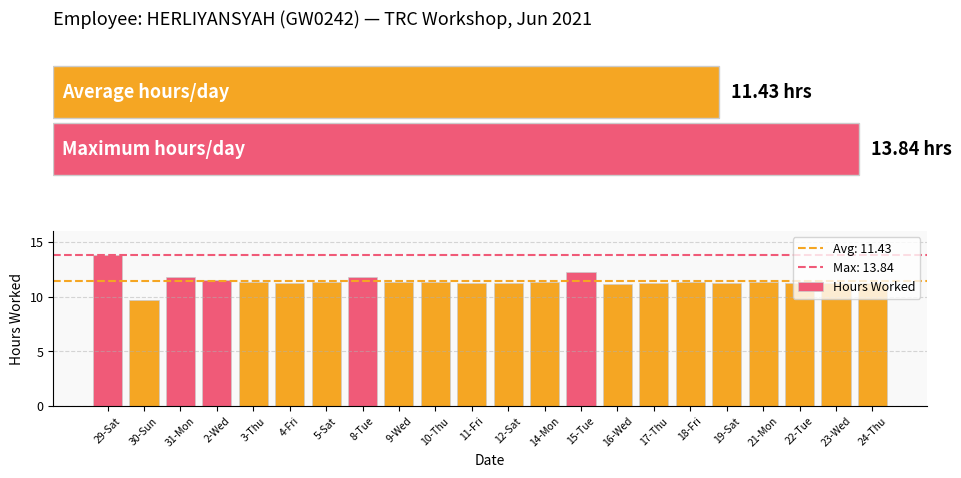

How many categories are shown in the chart?

22